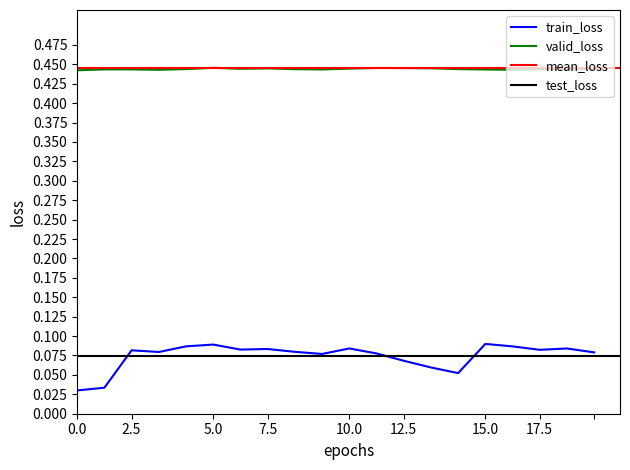

What is the difference between the second highest and minimum values?

0.1